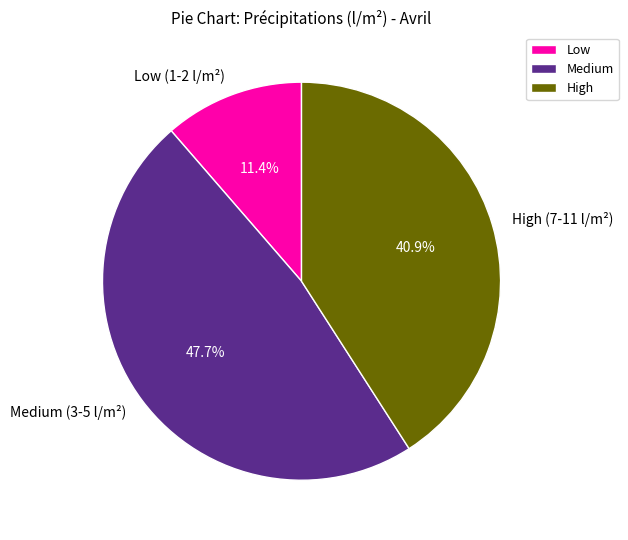

To the nearest percent, what is the average slice percentage?

33%